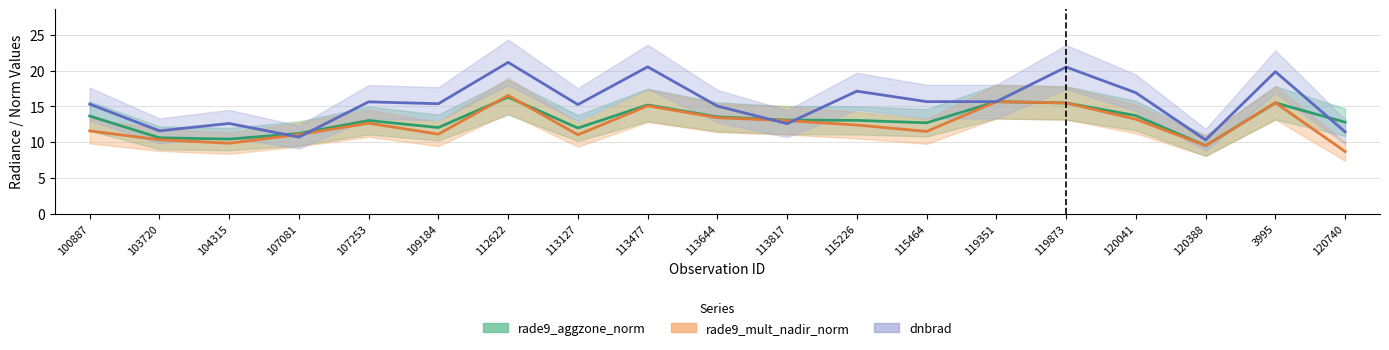

What is the sum of all rade9_mult_nadir_norm values?

237.9